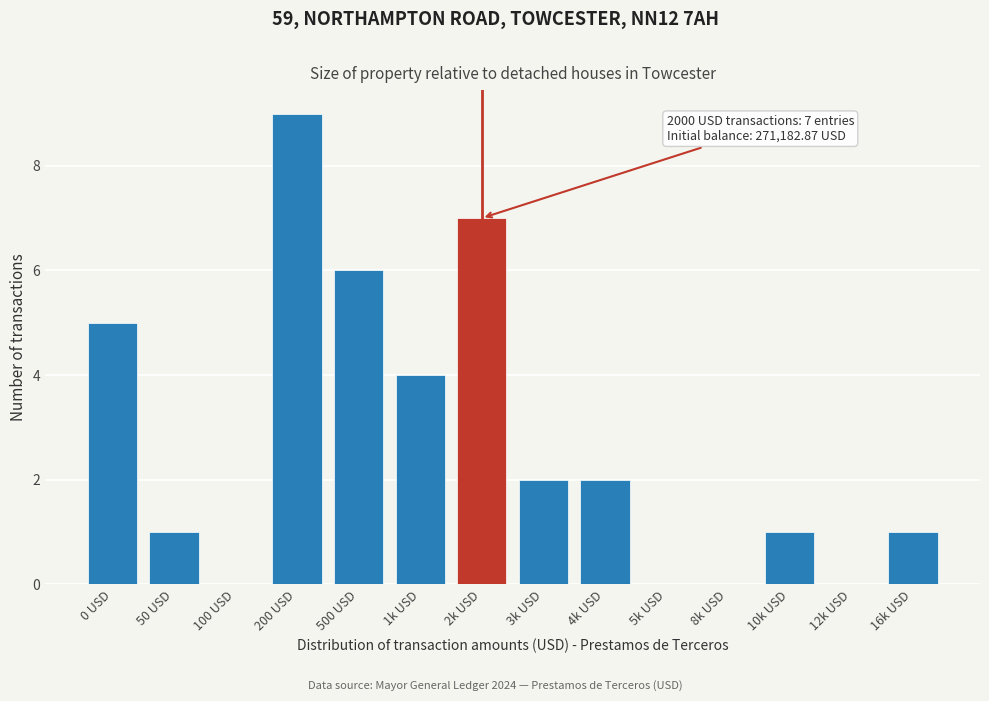

Reading left to right, transcribe all the data shown in this chart.

0 USD=5	50 USD=1	100 USD=0	200 USD=9	500 USD=6	1k USD=4	2k USD=7	3k USD=2	4k USD=2	5k USD=0	8k USD=0	10k USD=1	12k USD=0	16k USD=1